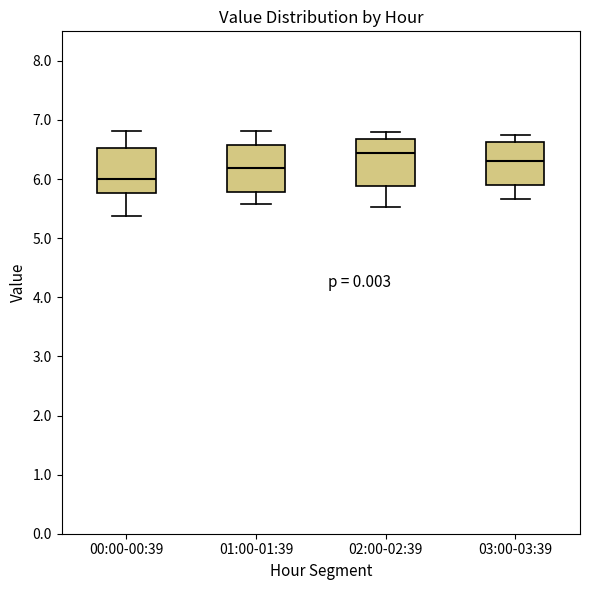

Reading left to right, read every box against the y-axis: the position of its median line, the range the box covers, and the ends of its whiskers. The values are not printed on the chart, so give them approximately, as read against the axis.

00:00-00:39: median 6.0, box 5.8 to 6.5, whiskers 5.4 to 6.8
01:00-01:39: median 6.2, box 5.8 to 6.6, whiskers 5.6 to 6.8
02:00-02:39: median 6.4, box 5.9 to 6.7, whiskers 5.5 to 6.8
03:00-03:39: median 6.3, box 5.9 to 6.6, whiskers 5.7 to 6.8